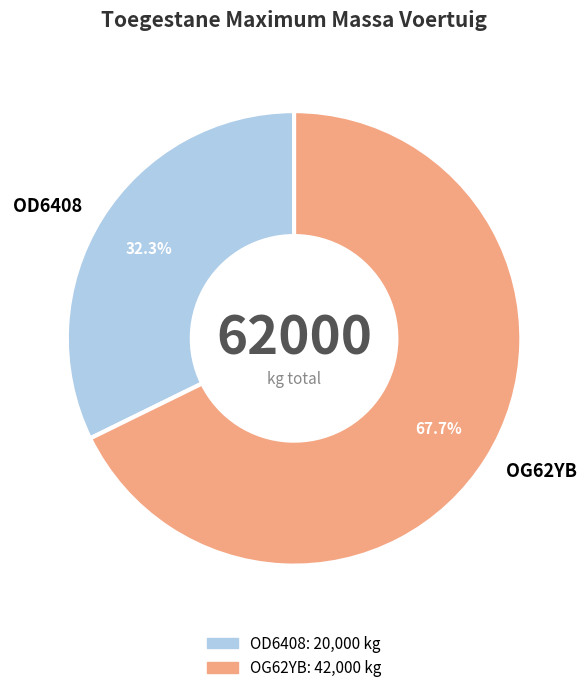

The OD6408 slice represents 43% of the pie. True or false?

False